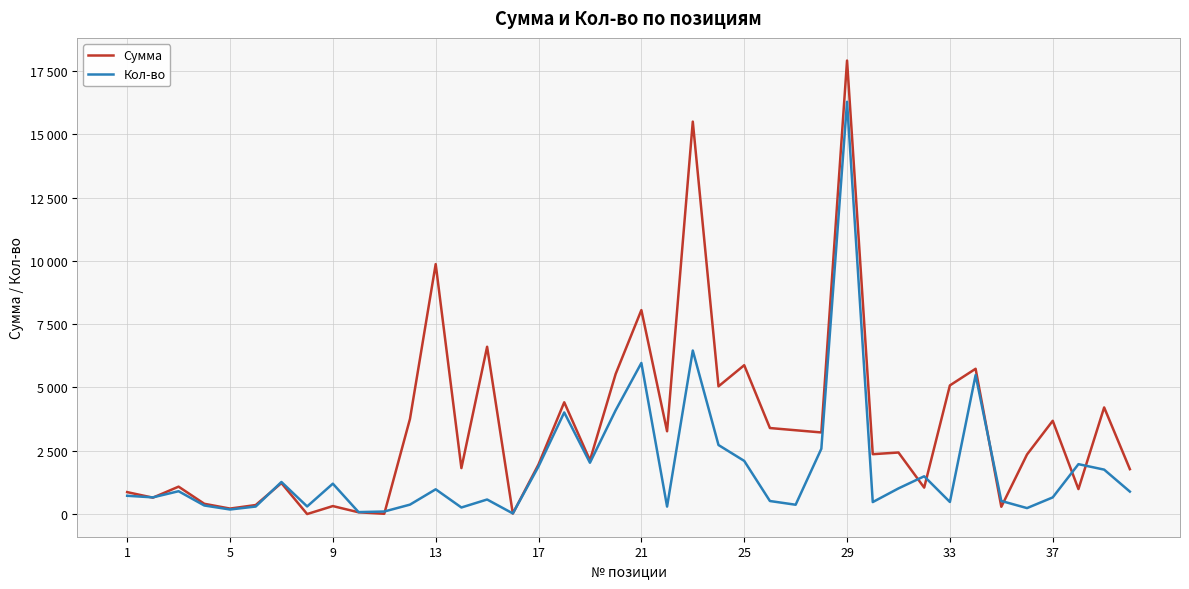

Is this an area chart (filled region under the line)?

No